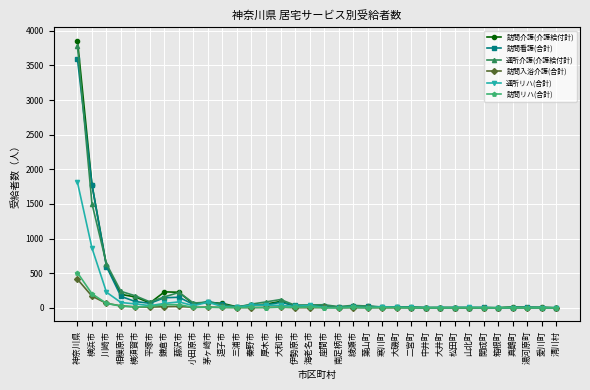

What is the total value across all series at 箱根町?

5